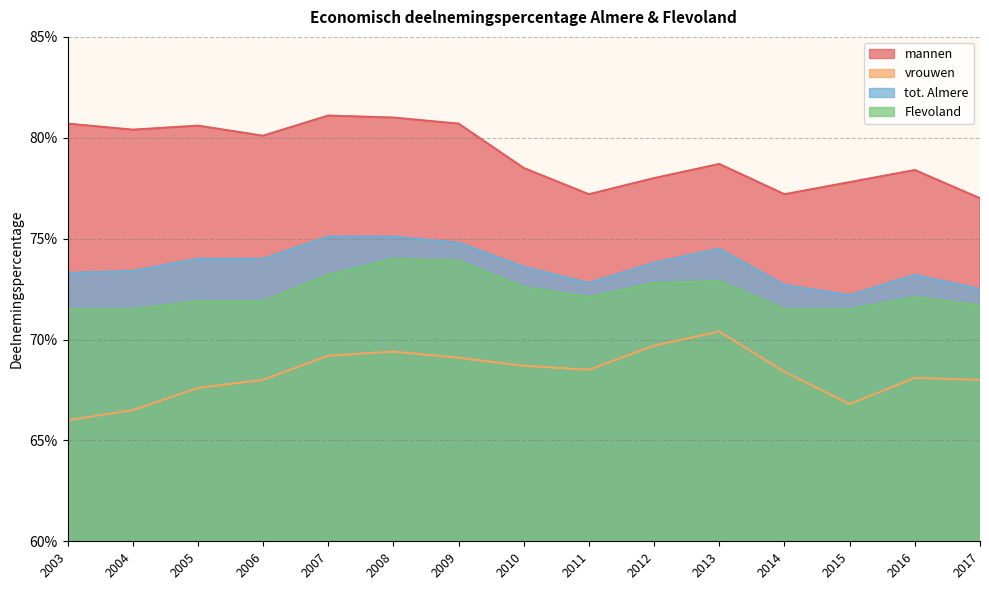

What are all the series names shown in the legend?

mannen, vrouwen, tot. Almere, Flevoland